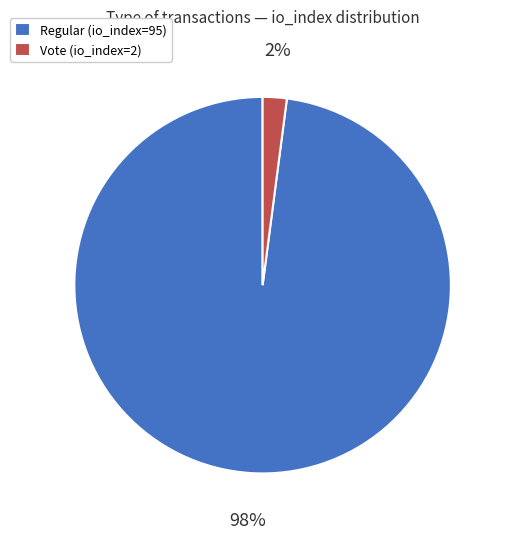

To the nearest percent, what is the difference between the largest and smallest slice percentages?

96%